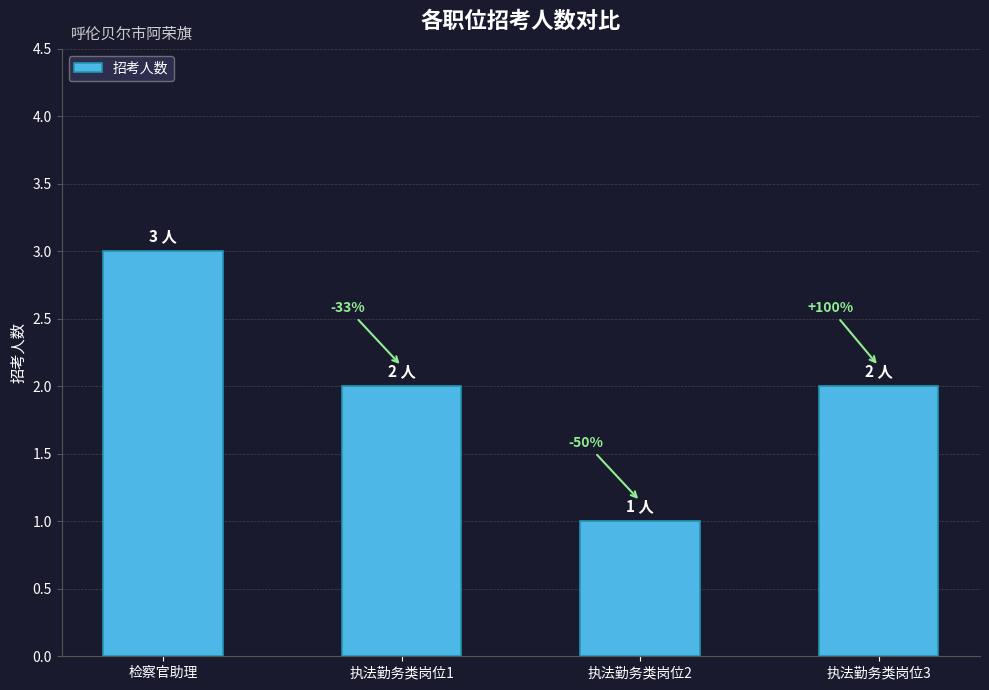

Does the chart contain any negative values?

No